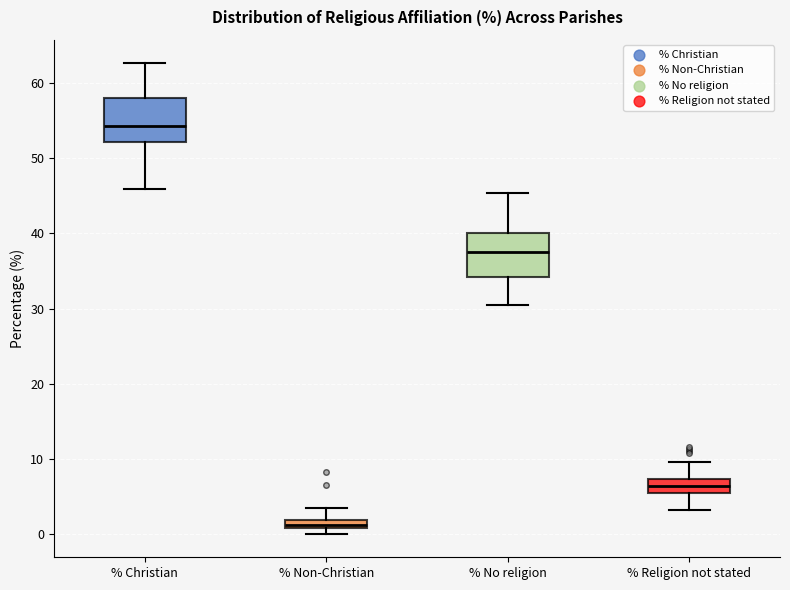

Where does the upper whisker of the box for % Christian end on the y-axis? The values are not printed on the chart, so give them approximately, as read against the axis.

63